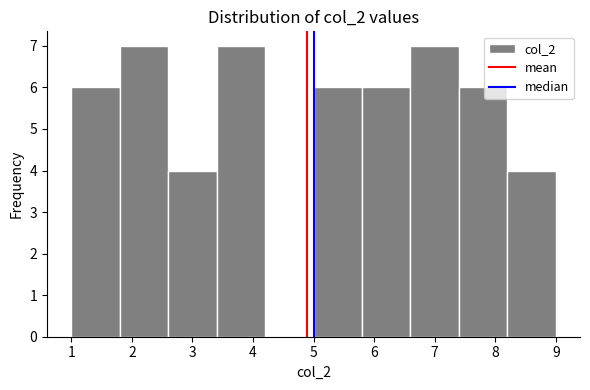

Reading left to right, transcribe this chart: for each bar, give the range it covers on the x-axis and its height. The values are not printed on the chart, so give them approximately, as read against the axis.

1.0 to 1.8: 6
1.8 to 2.6: 7
2.6 to 3.4: 4
3.4 to 4.2: 7
4.2 to 5.0: 0
5.0 to 5.8: 6
5.8 to 6.6: 6
6.6 to 7.4: 7
7.4 to 8.2: 6
8.2 to 9.0: 4